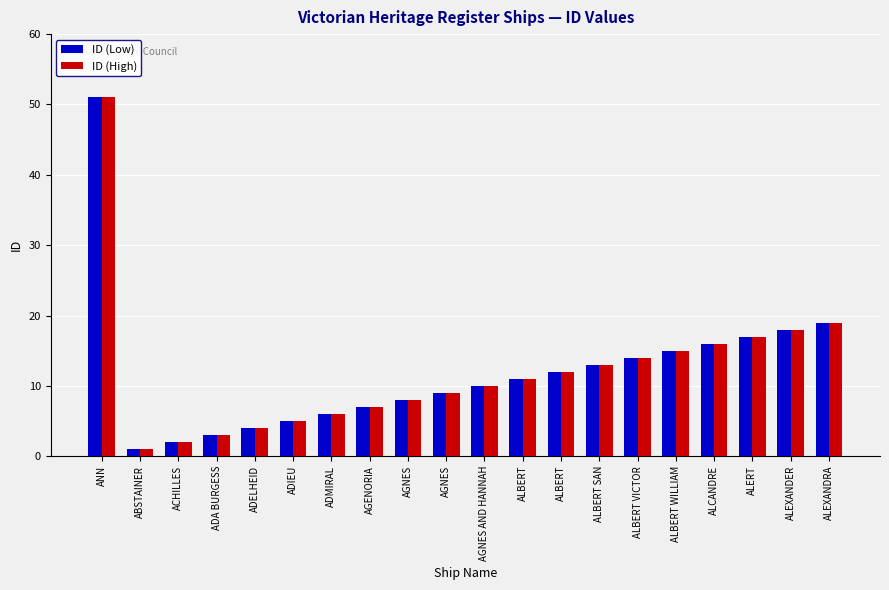

Are the bars grouped side by side (vs. stacked)?

Yes